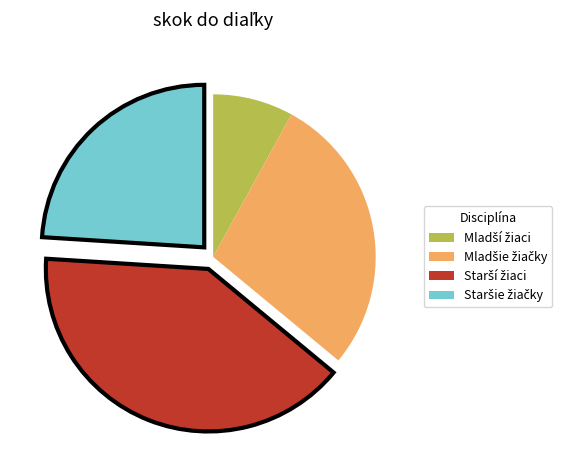

How many slices are in this pie chart?

4